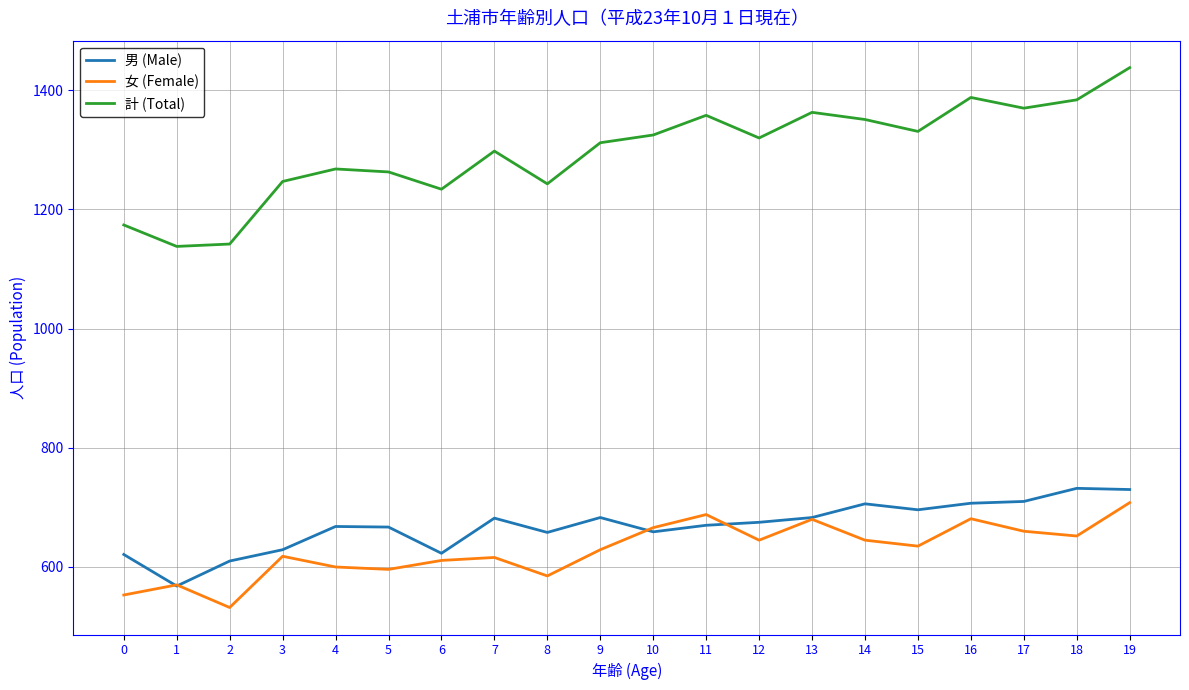

What is the total value across all series at 16?

2776